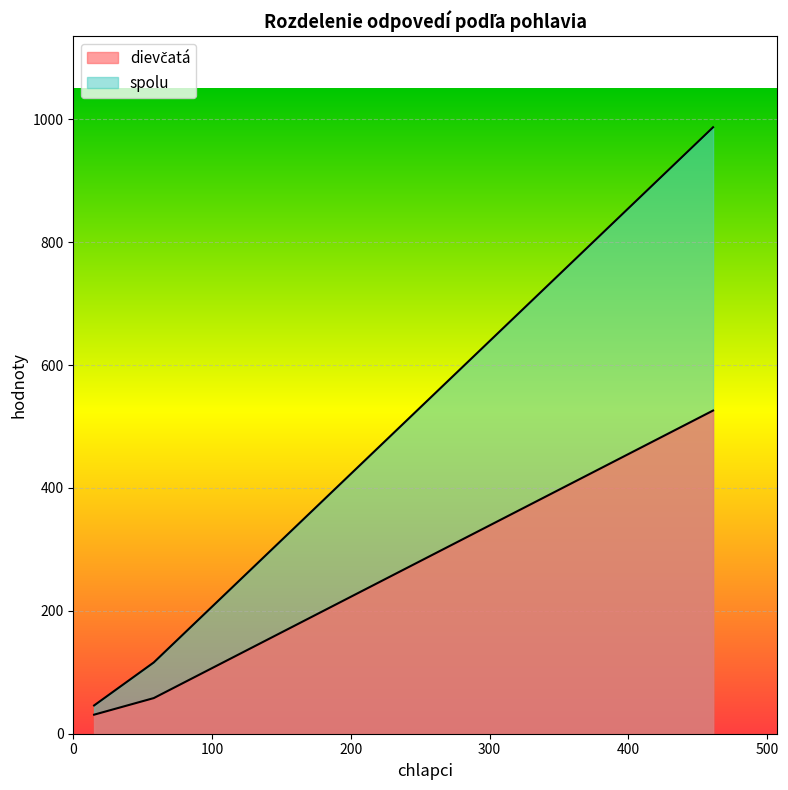

Is it true that dievčatá equals 54 at neviem?

False